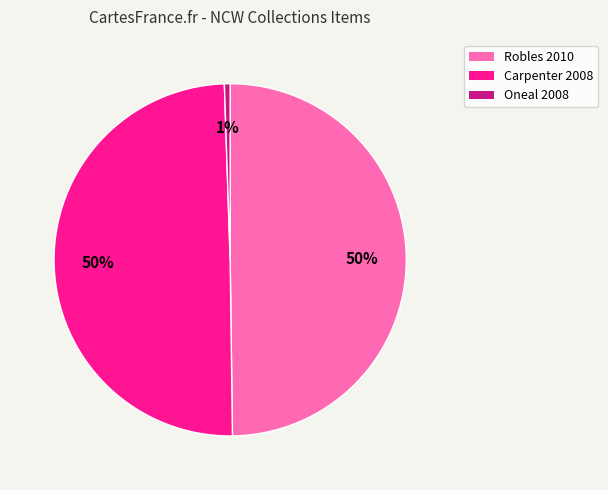

To the nearest percent, what is the difference between the largest and smallest slice percentages?

49%